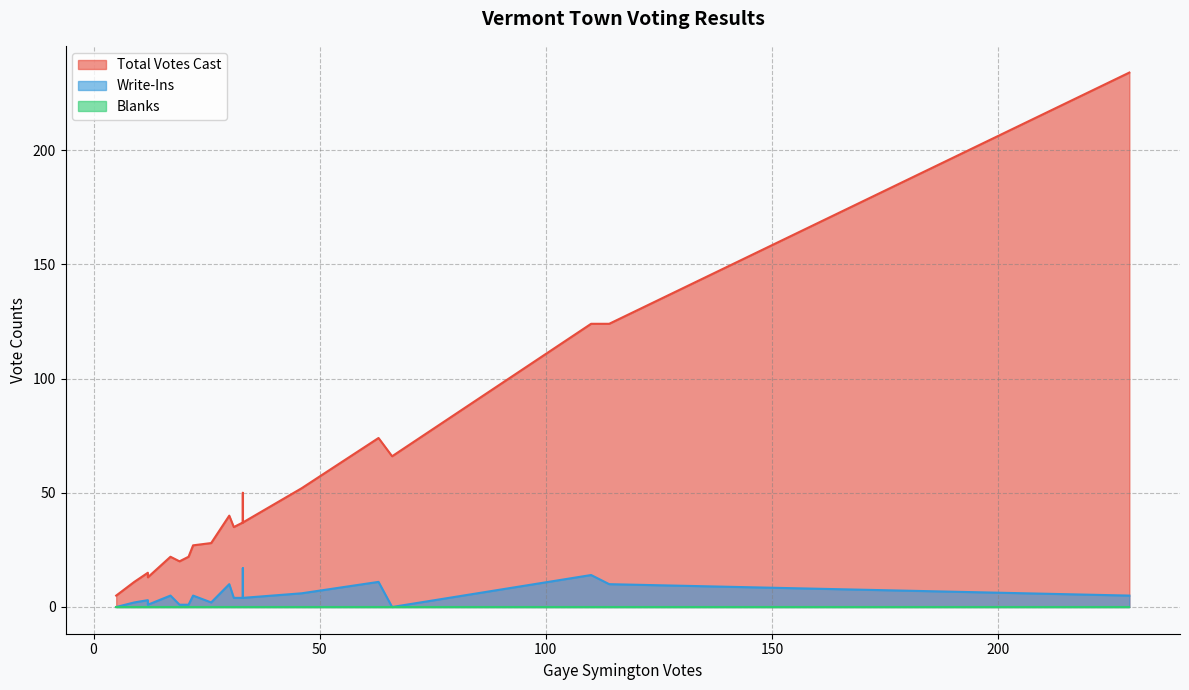

What is the difference between the second highest and second lowest values in the Write-Ins series?

14